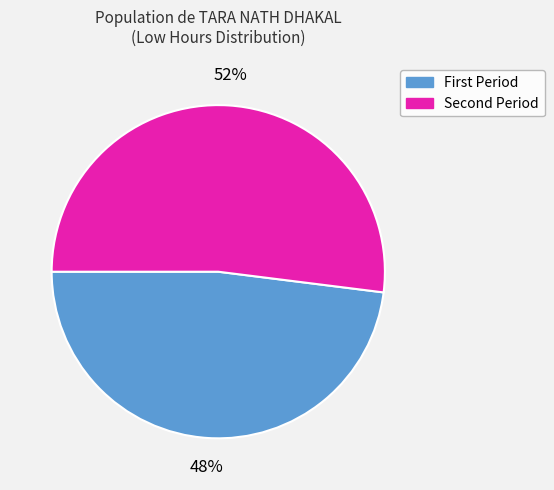

Is there a majority slice in this chart?

Yes